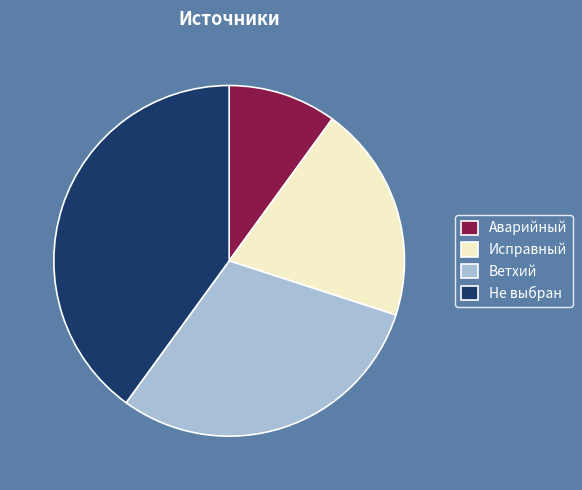

What is the largest slice in the pie chart?

Не выбран